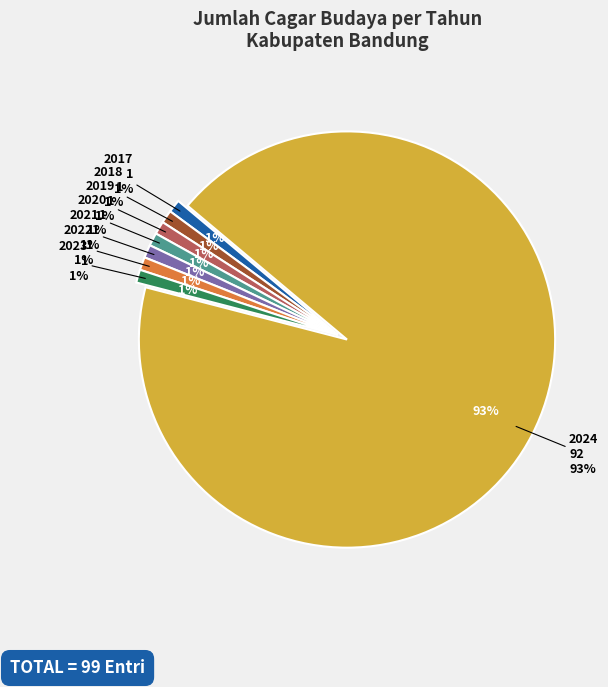

Which has a higher value, 2020 or 2017?

2020